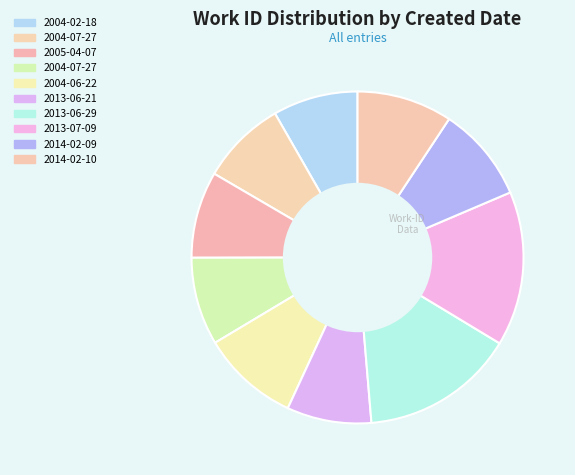

Which category has the biggest portion of the pie?

2013-07-09